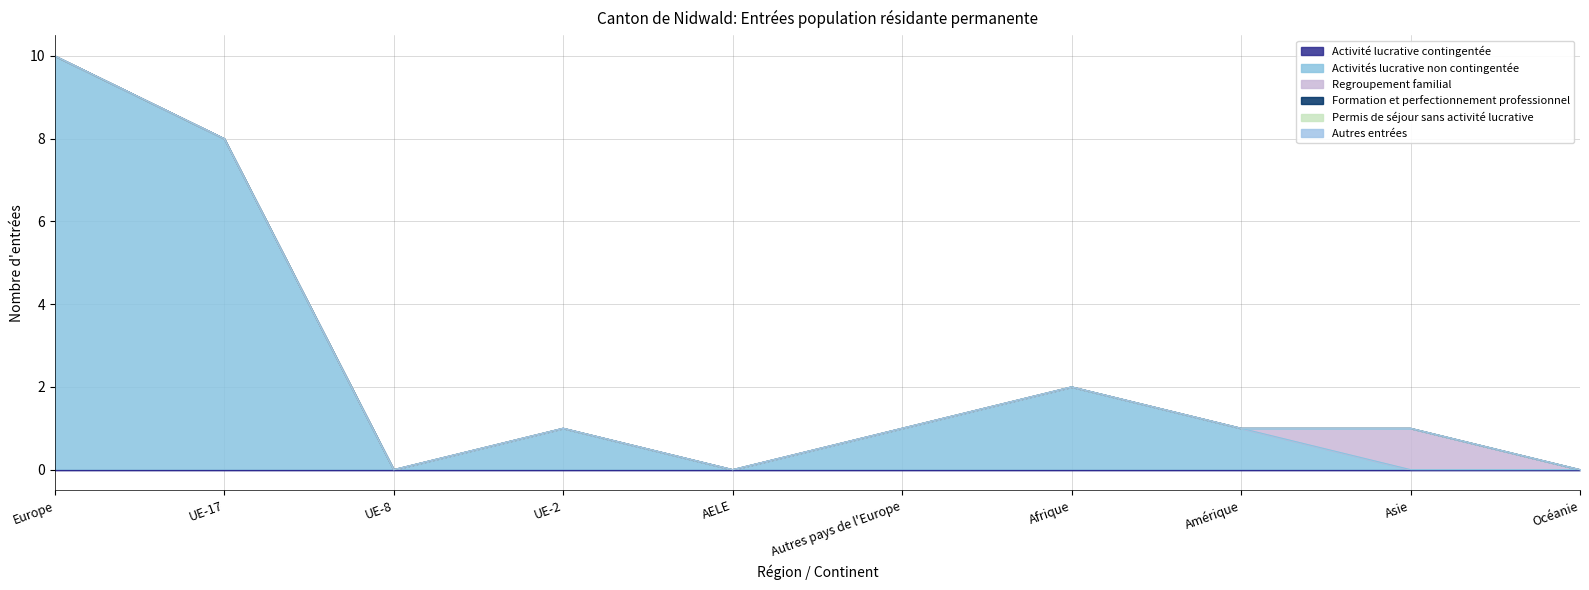

Rank the series by their maximum value, from lowest to highest.

Activité lucrative contingentée, Formation et perfectionnement professionnel, Permis de séjour sans activité lucrative, Autres entrées, Regroupement familial, Activités lucrative non contingentée